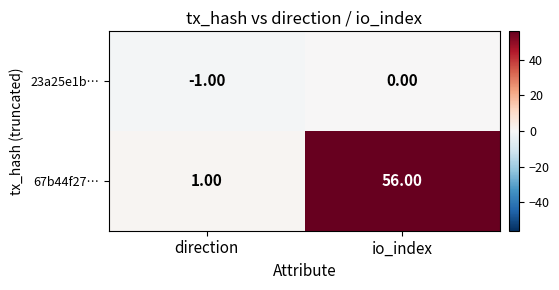

Which series has the largest range (max minus min)?

67b44f27…